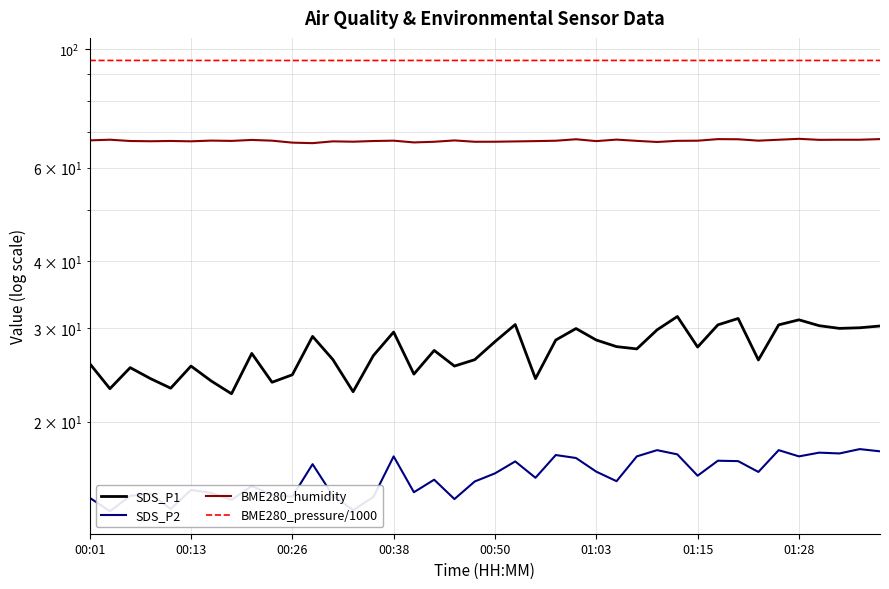

Where does the BME280_humidity series first go above 67?

00:01